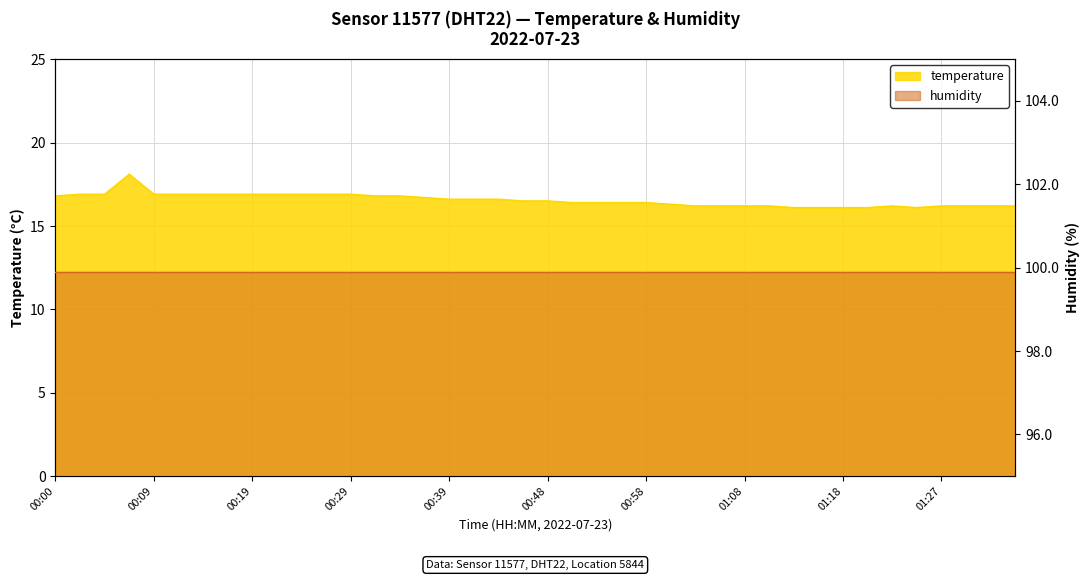

The chart shows a value of 21.3 at 01:25. True or false?

False